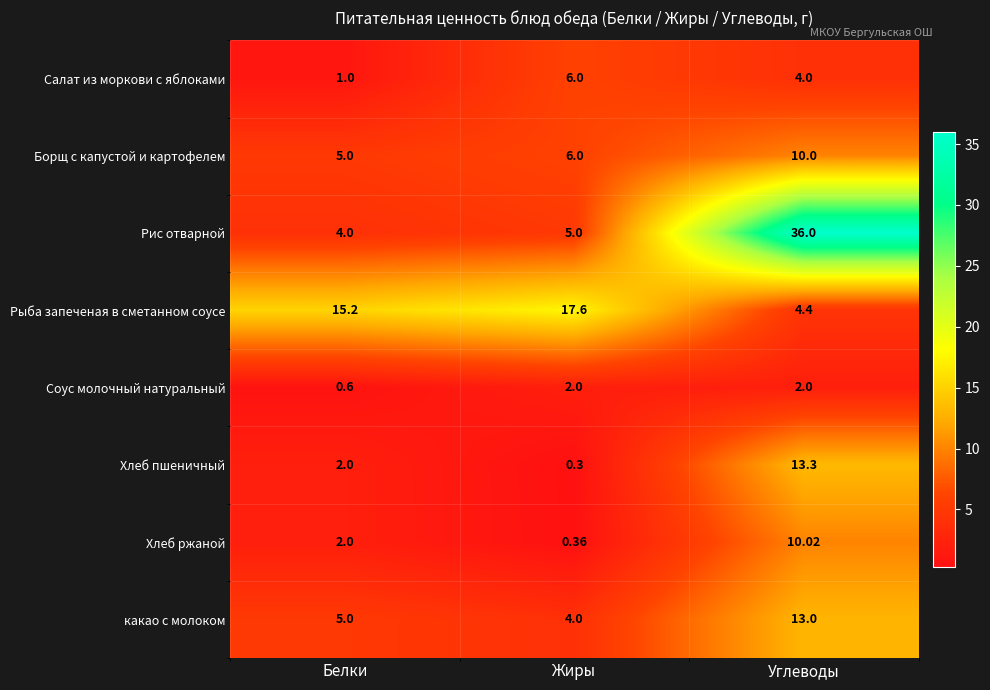

What is the spread (max minus min) of values at Жиры?

17.3